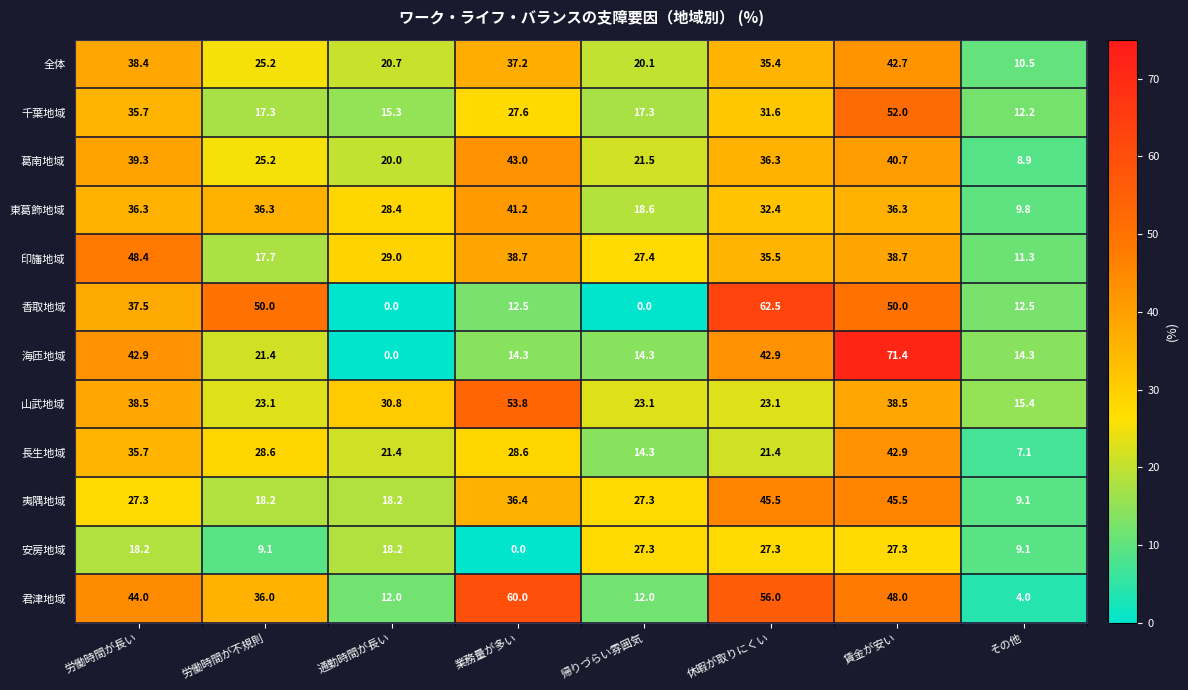

At how many categories does at least one series exceed 65?

1